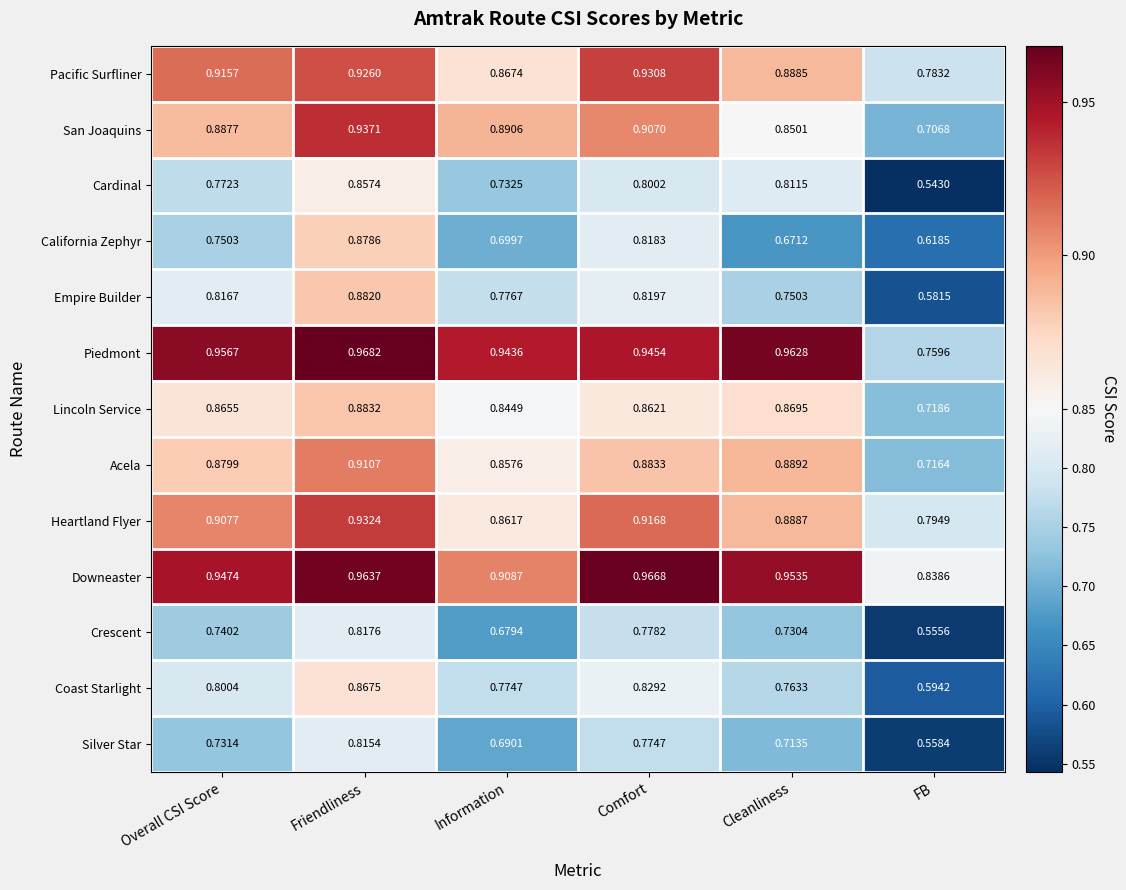

Rank the series by their maximum value, from highest to lowest.

Piedmont, Downeaster, San Joaquins, Heartland Flyer, Pacific Surfliner, Acela, Lincoln Service, Empire Builder, California Zephyr, Coast Starlight, Cardinal, Crescent, Silver Star